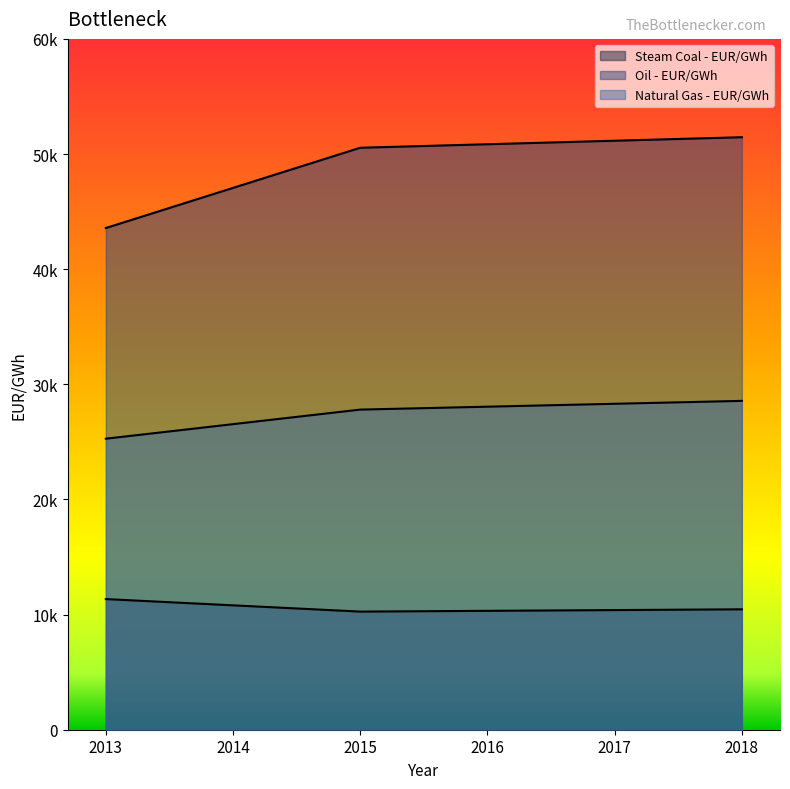

Which series has the largest range (max minus min)?

Oil - EUR/GWh